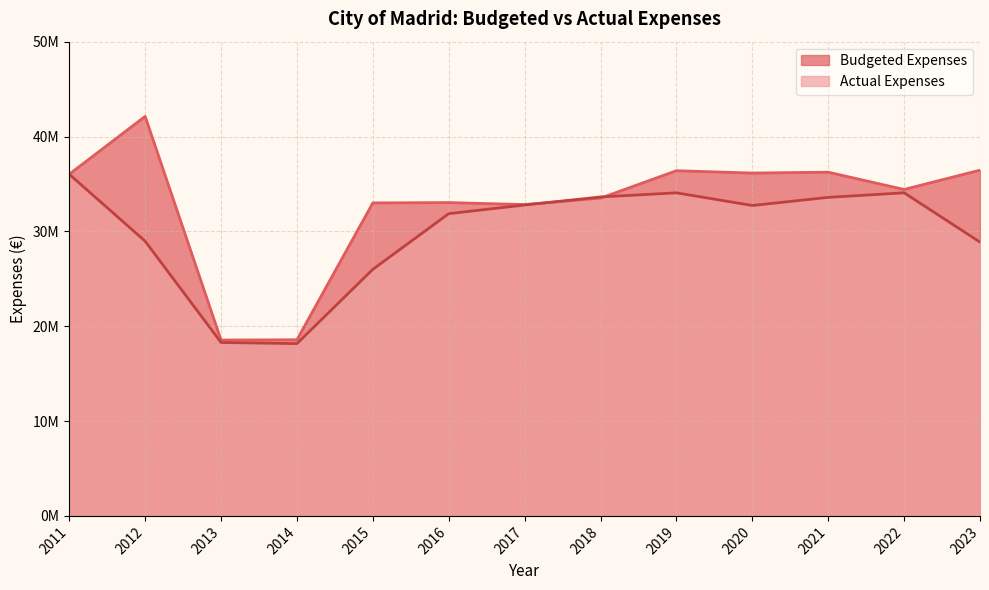

What are all the series names shown in the legend?

Budgeted Expenses, Actual Expenses